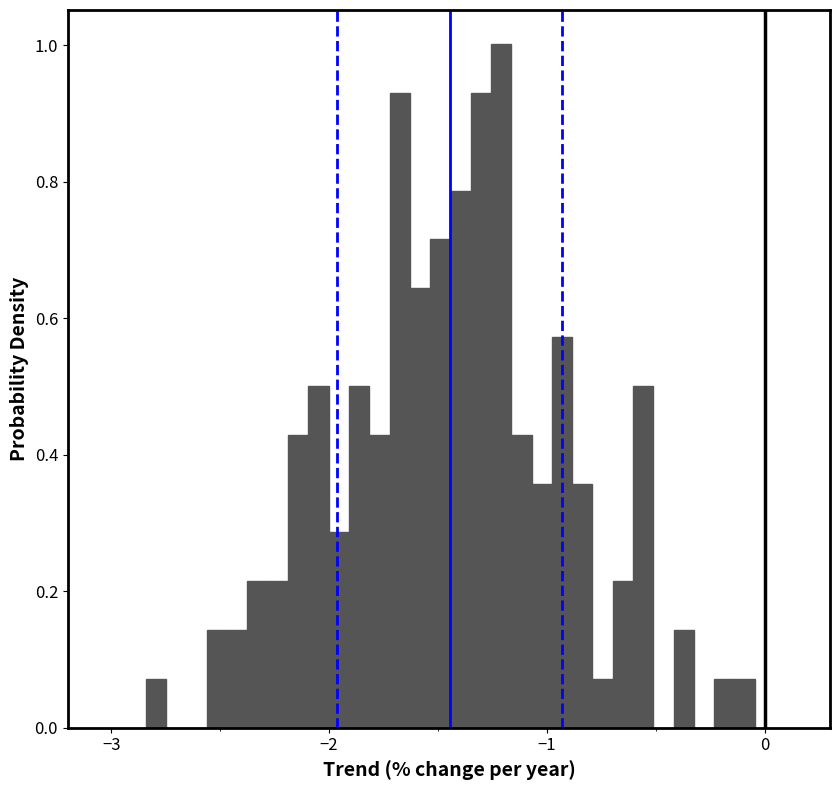

Read against the x-axis, roughly where is the centre of the tallest bar?

-1.2